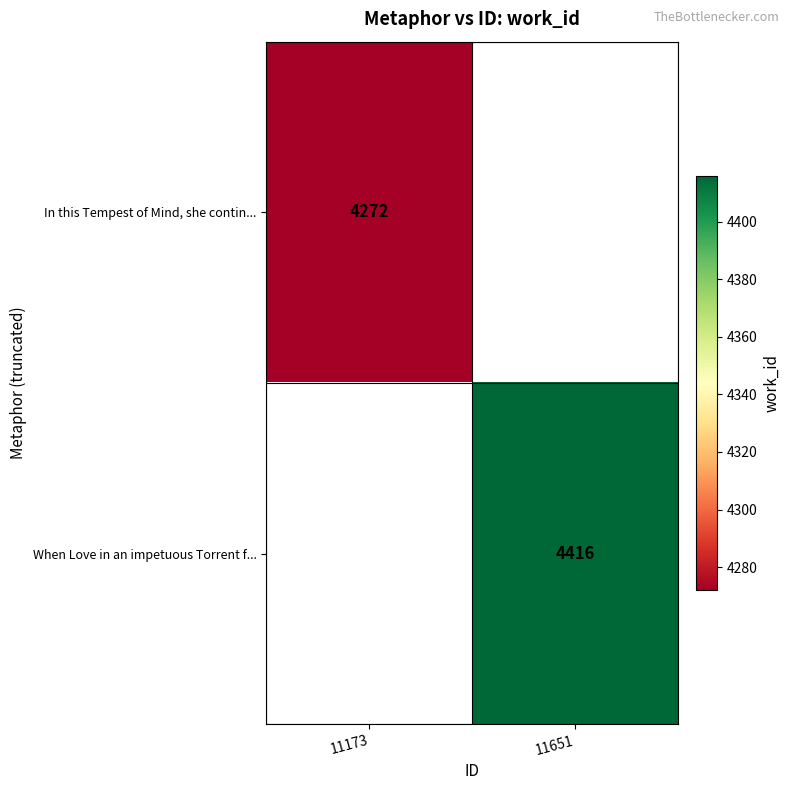

How many series are shown in this chart?

2